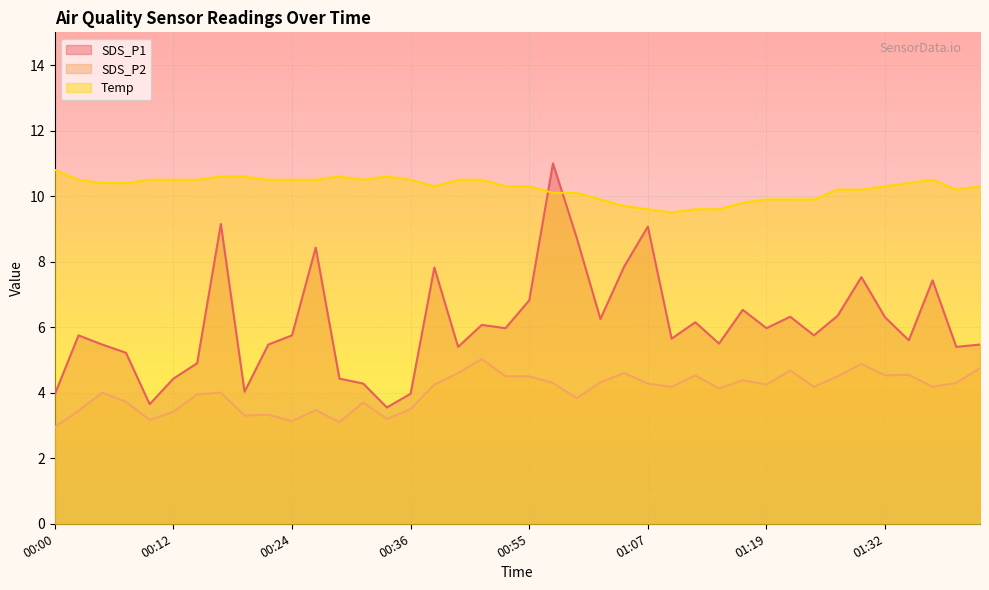

Where does the SDS_P1 series first go above 5?

00:02